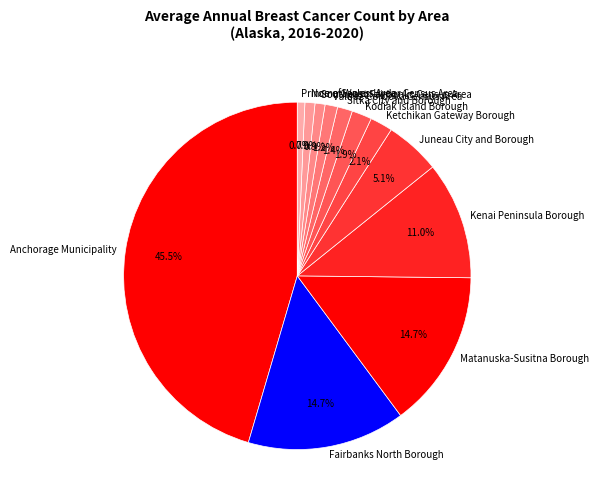

Combined, do Matanuska-Susitna Borough and Nome Census Area account for over 50%?

No